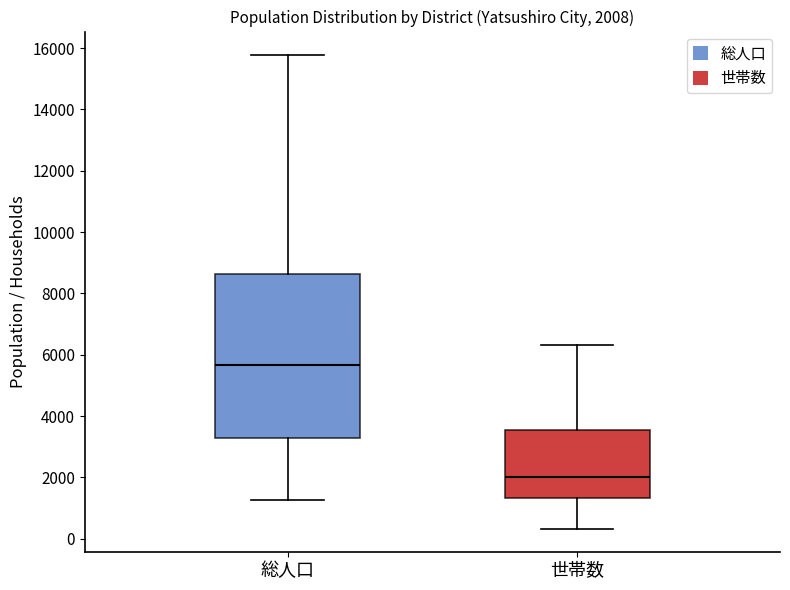

Which box has the lowest median line?

世帯数